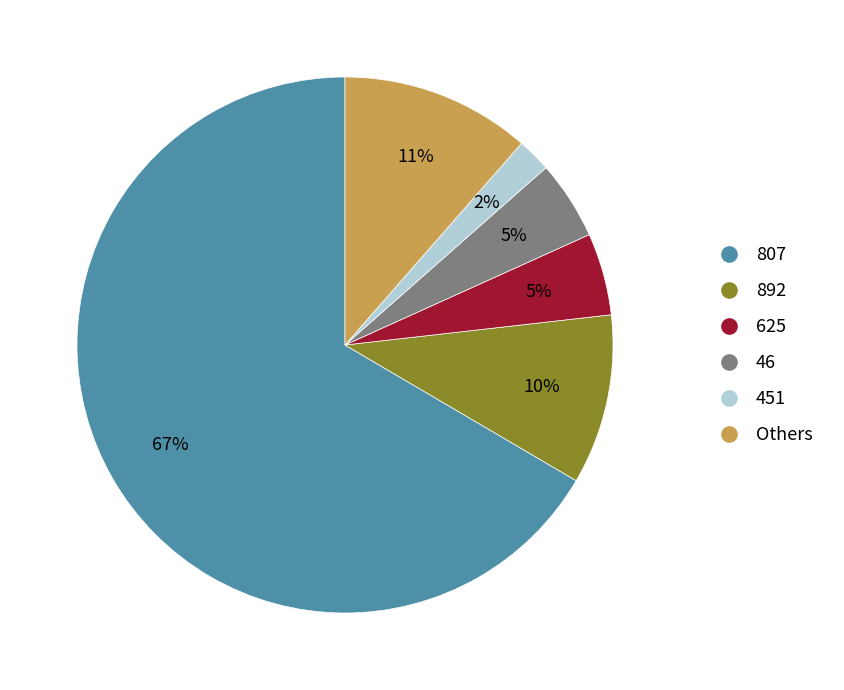

To the nearest percent, what is the difference between the largest and smallest slice percentages?

65%